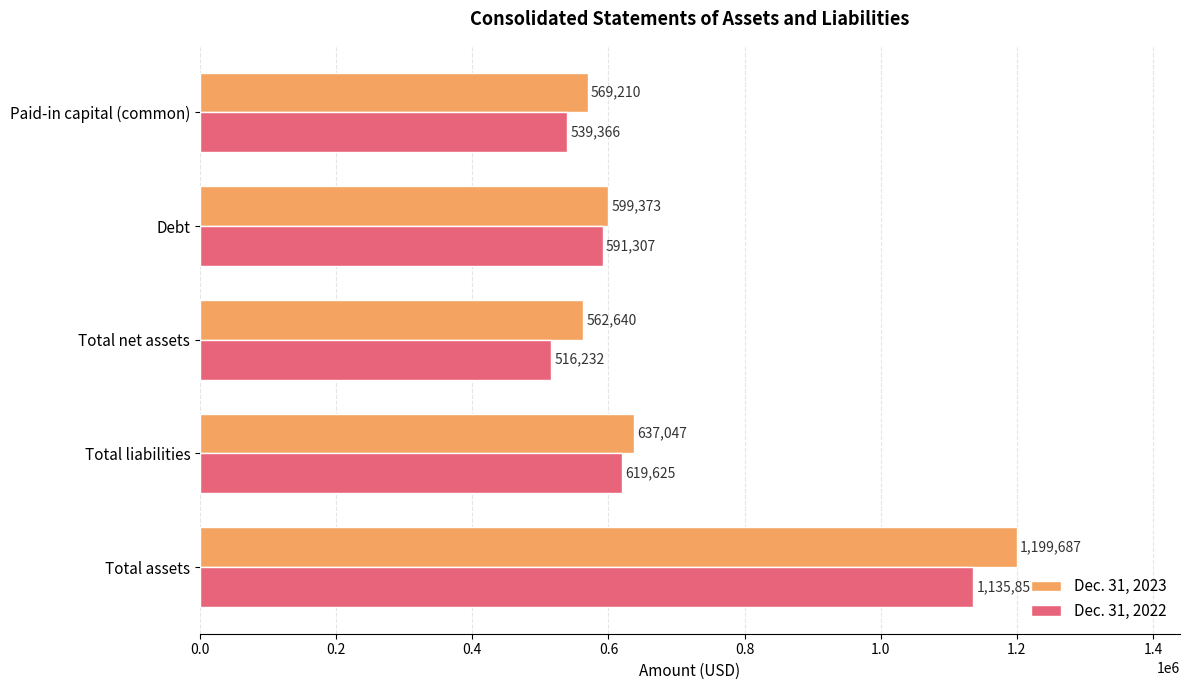

How many data points does each series have?

5